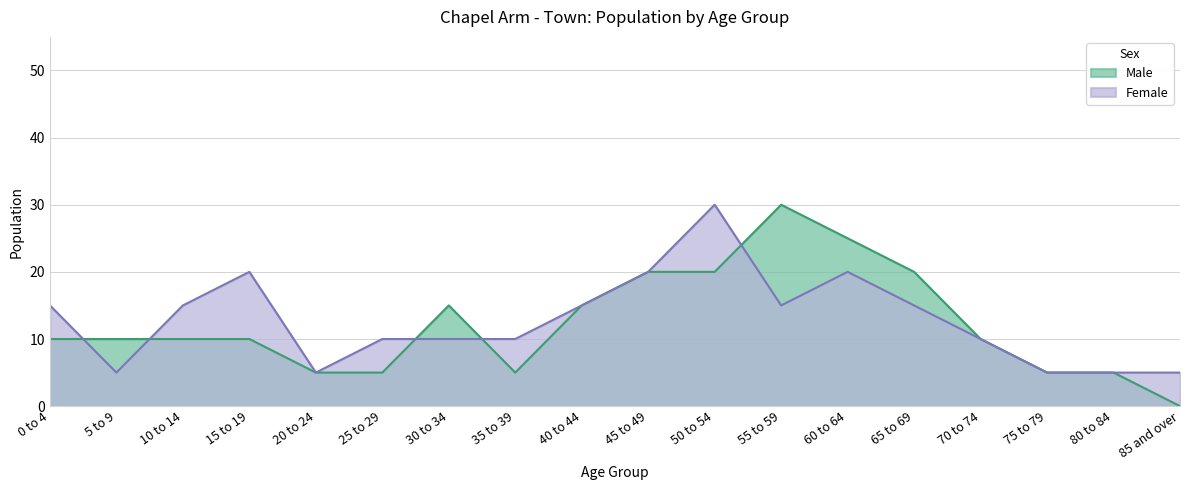

Where is the first local maximum for Male?

30 to 34